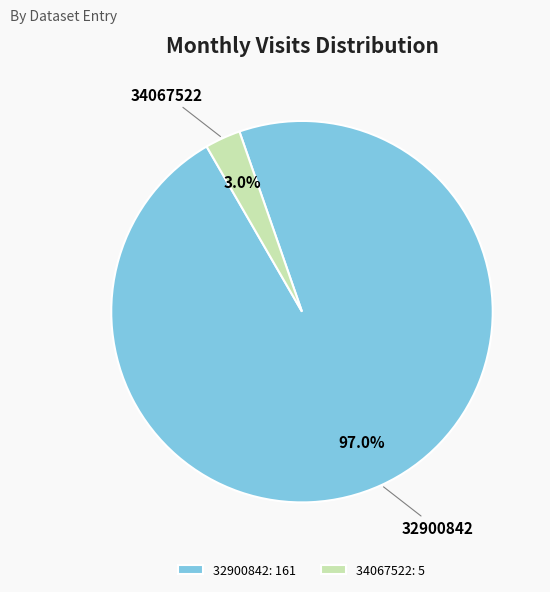

Which has a higher value, 34067522: 5 or 32900842: 161?

32900842: 161